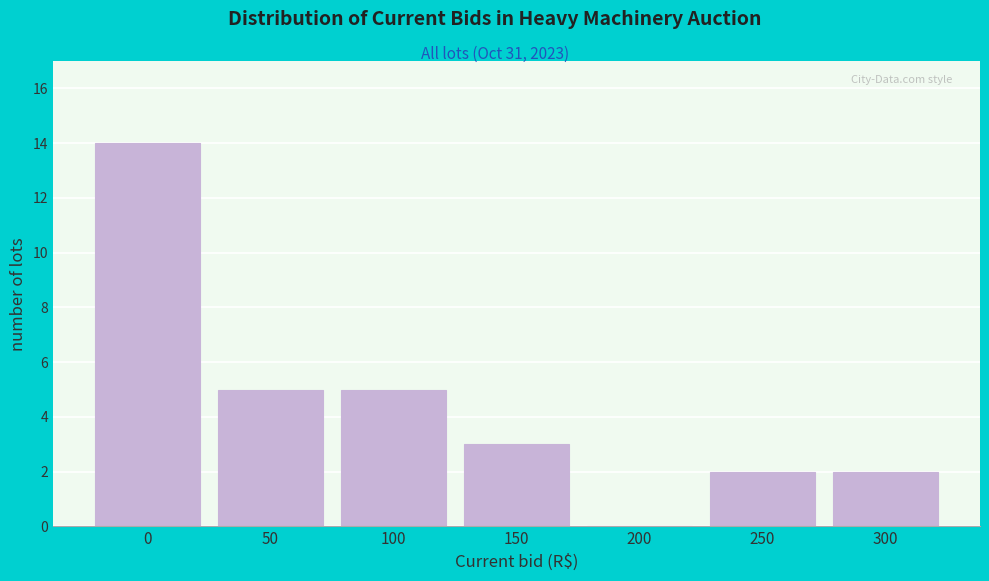

Reading left to right, transcribe all the data shown in this chart.

0=14	50=5	100=5	150=3	200=0	250=2	300=2